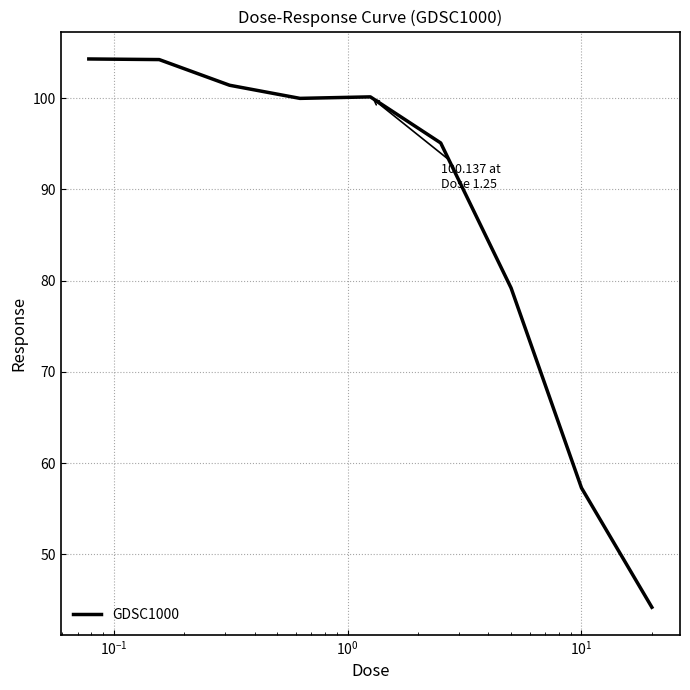

What is the smallest value displayed?

44.2